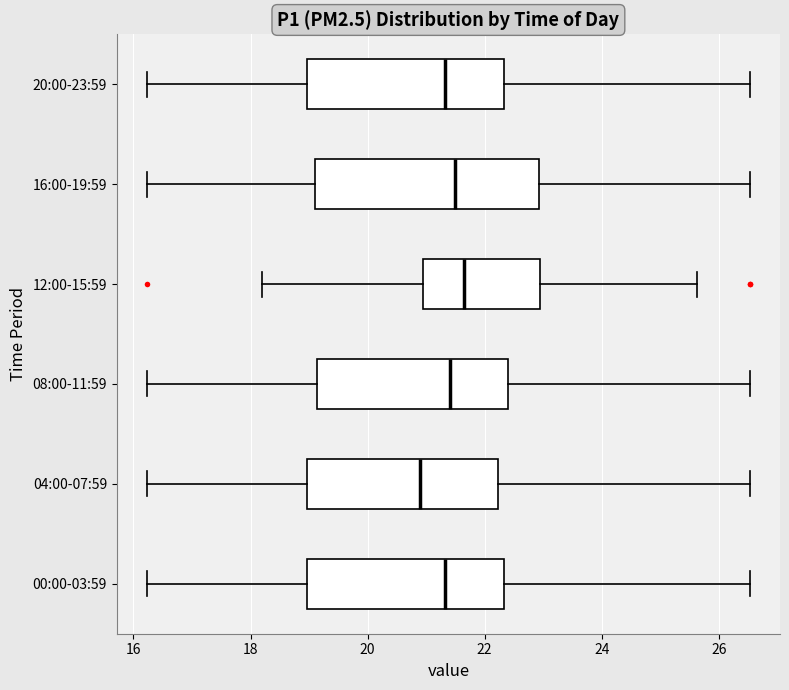

Reading bottom to top, transcribe this box plot: for each box, give where its median line is, the range the box spans, and where its two whiskers end, as read against the x-axis. The values are not printed on the chart, so give them approximately, as read against the axis.

00:00-03:59: median 21.4, box 19.0 to 22.4, whiskers 16.2 to 26.6
04:00-07:59: median 21.0, box 19.0 to 22.2, whiskers 16.2 to 26.6
08:00-11:59: median 21.4, box 19.2 to 22.4, whiskers 16.2 to 26.6
12:00-15:59: median 21.6, box 21.0 to 23.0, whiskers 18.2 to 25.6
16:00-19:59: median 21.6, box 19.2 to 23.0, whiskers 16.2 to 26.6
20:00-23:59: median 21.4, box 19.0 to 22.4, whiskers 16.2 to 26.6